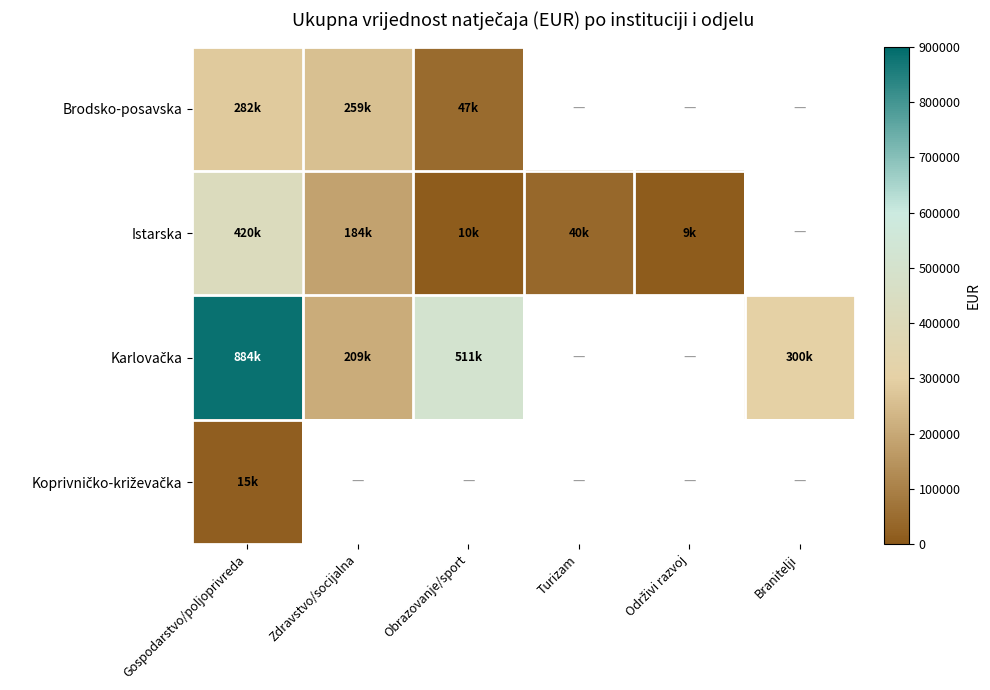

Which category has the lowest value in the Koprivničko-križevačka series?

Gospodarstvo/poljoprivreda